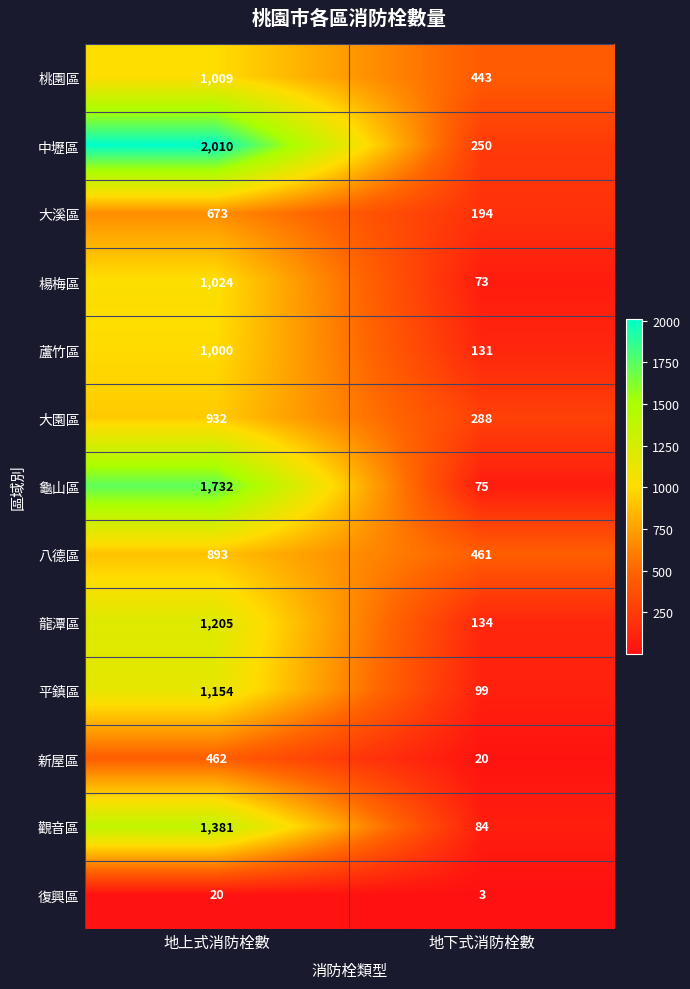

At which category is the sum across all series the highest?

地上式消防栓數